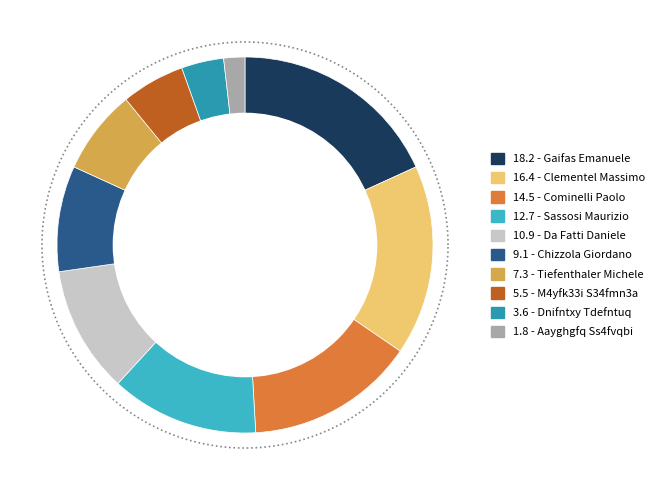

True or false: M4yfk33i S34fmn3a accounts for 1% of the total.

False